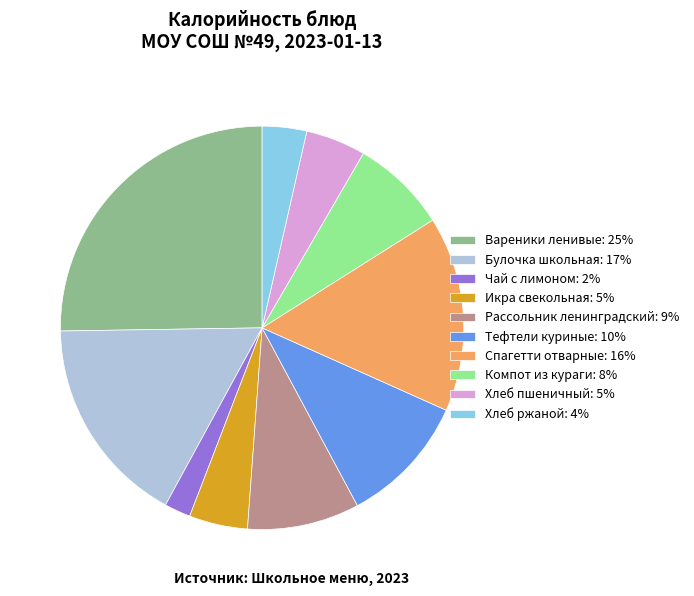

Is there any slice that represents more than half of the pie?

No